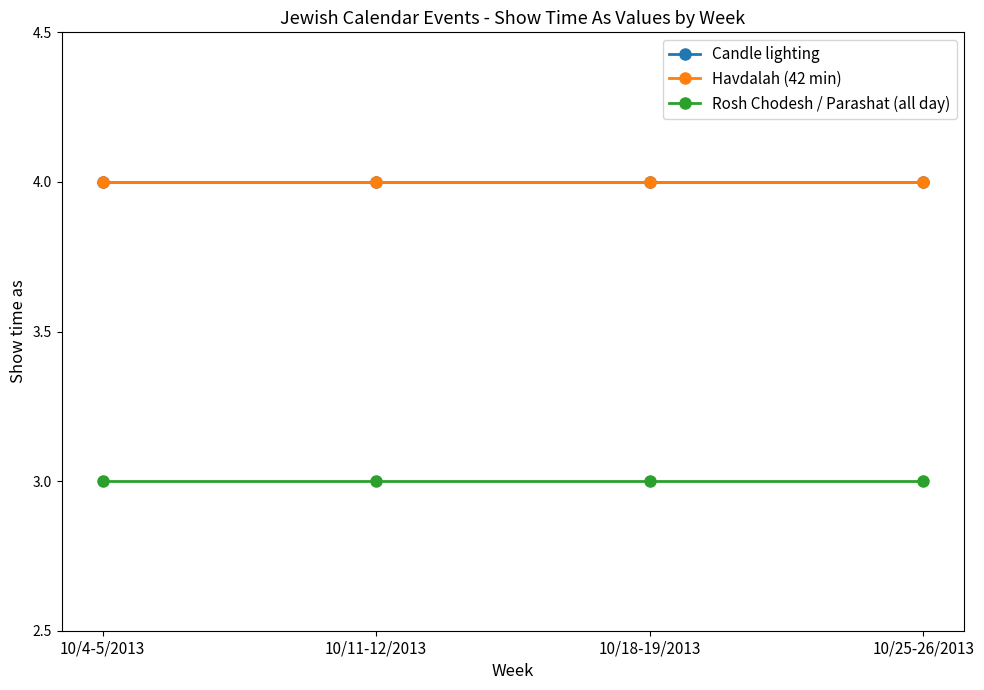

True or false: Candle lighting and Havdalah (42 min) intersect in this chart.

False